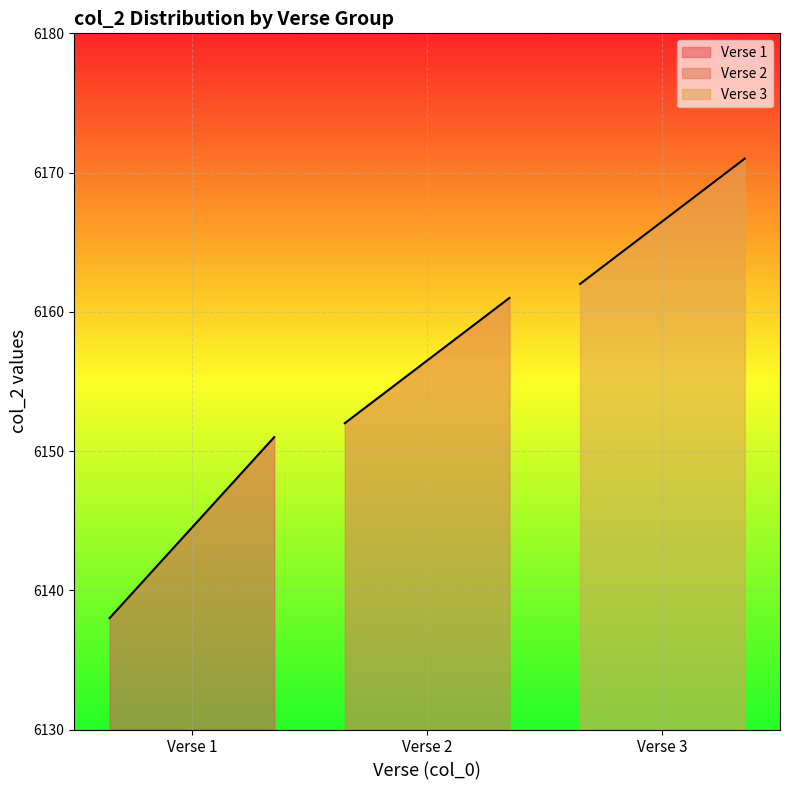

What is the difference between the second highest and minimum values?

18